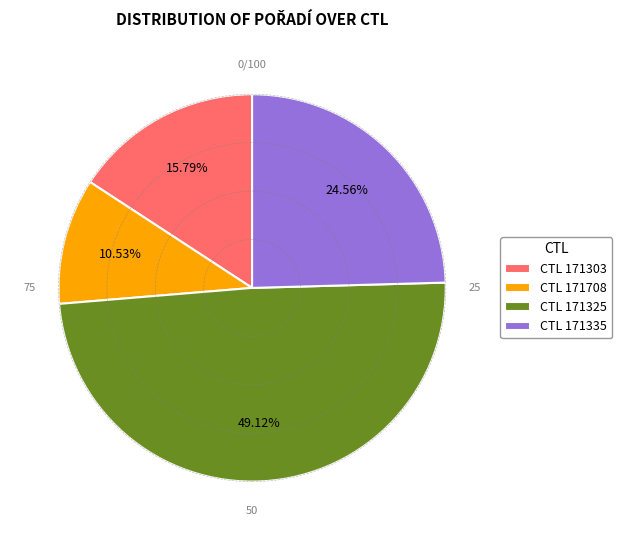

Does CTL 171303 represent more than half of the total?

No